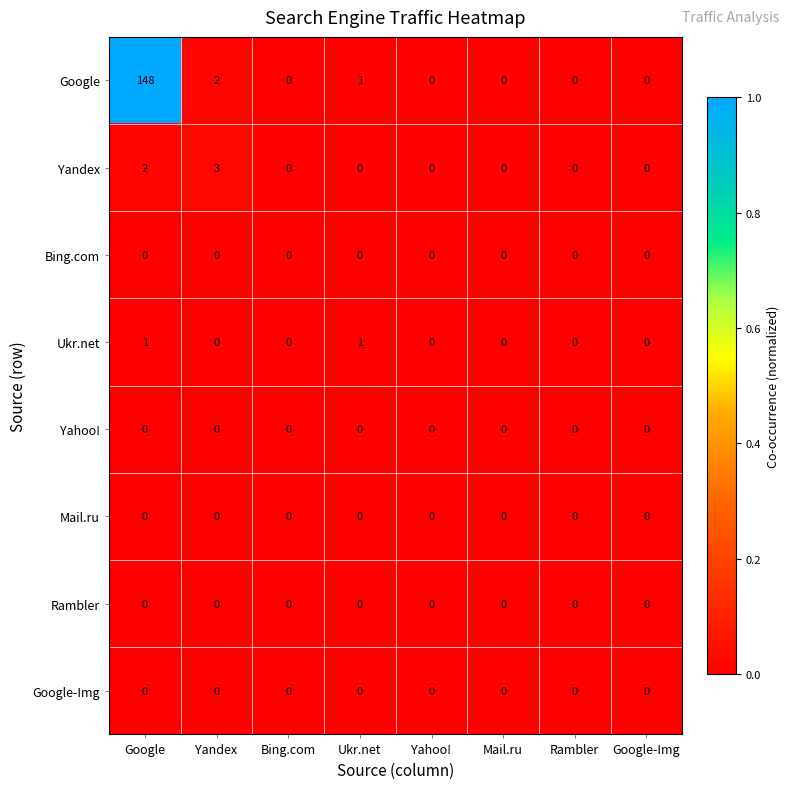

At which label is Google closest to 74?

Yandex